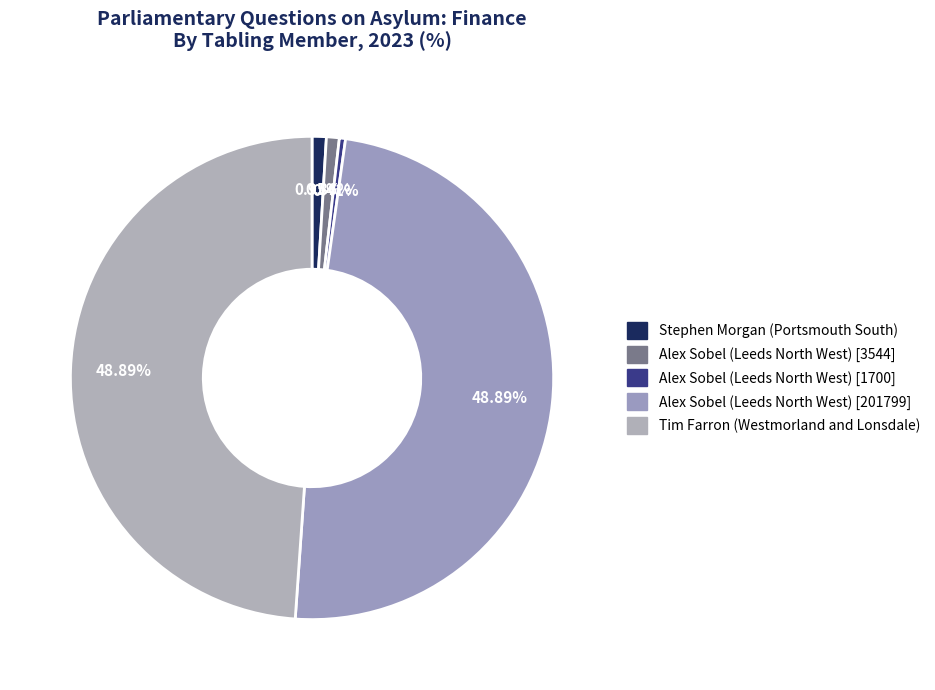

What percentage is NOT represented by Stephen Morgan (Portsmouth South)?

99.0%